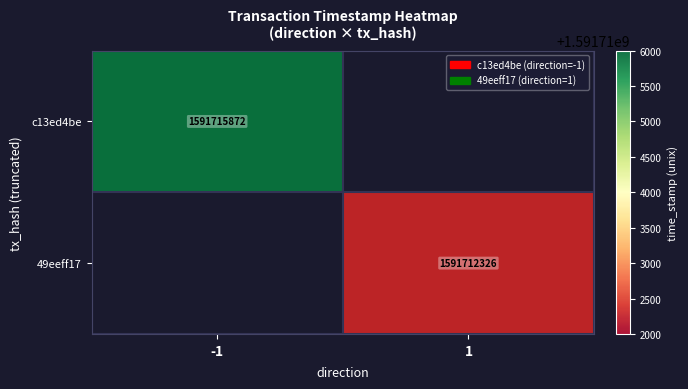

Is the value of 49eeff17 at 1 greater than the value of c13ed4be at -1?

No